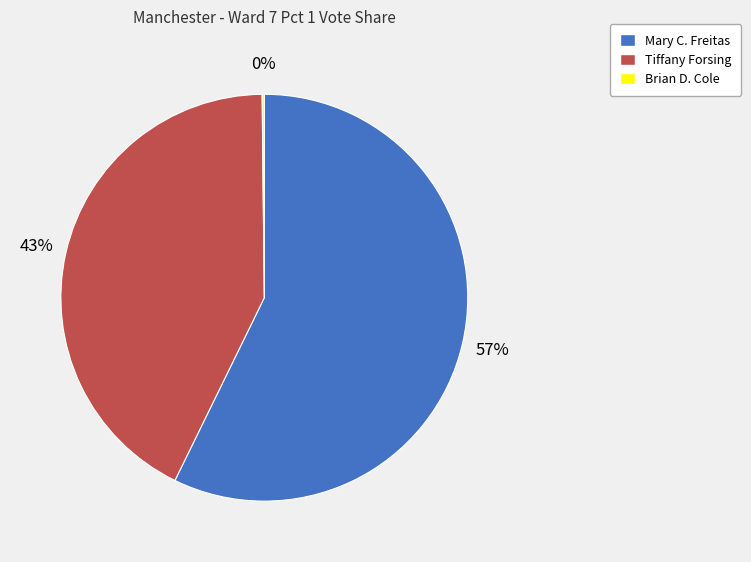

Is it true that Tiffany Forsing is 54% of the pie?

False